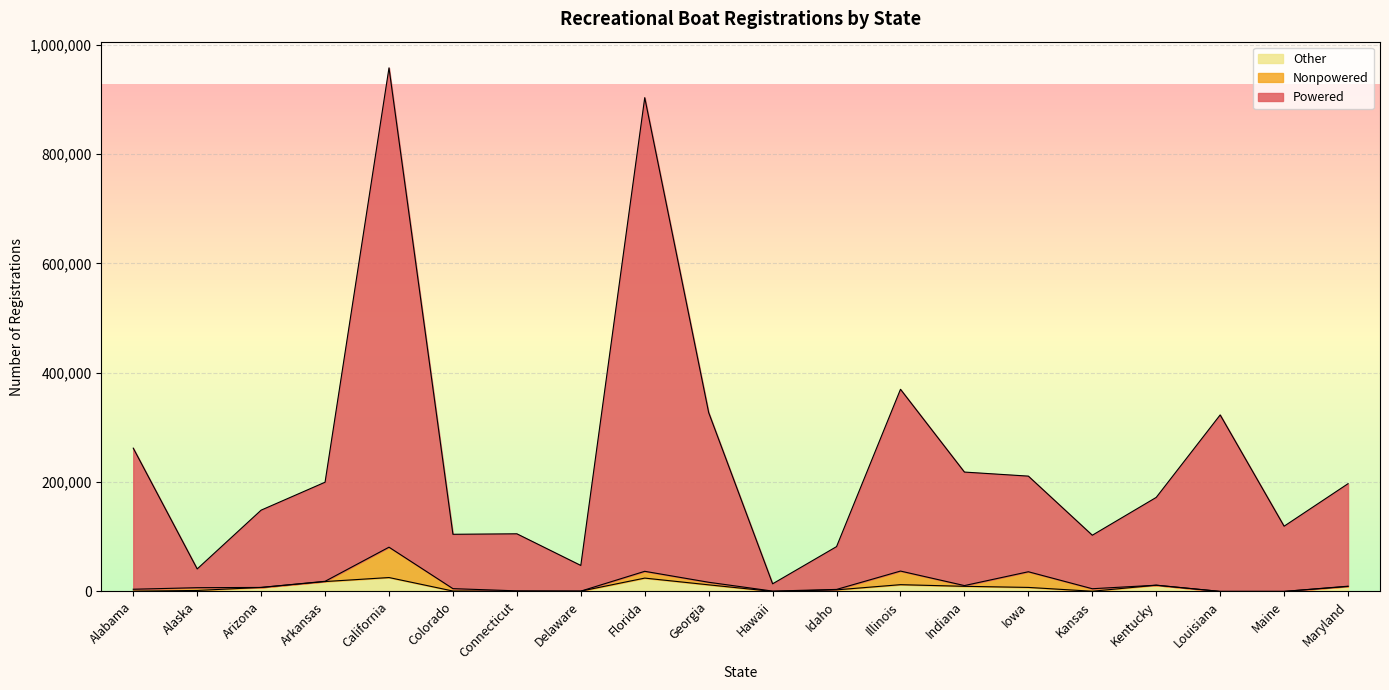

Read the Other value at Iowa.

7309